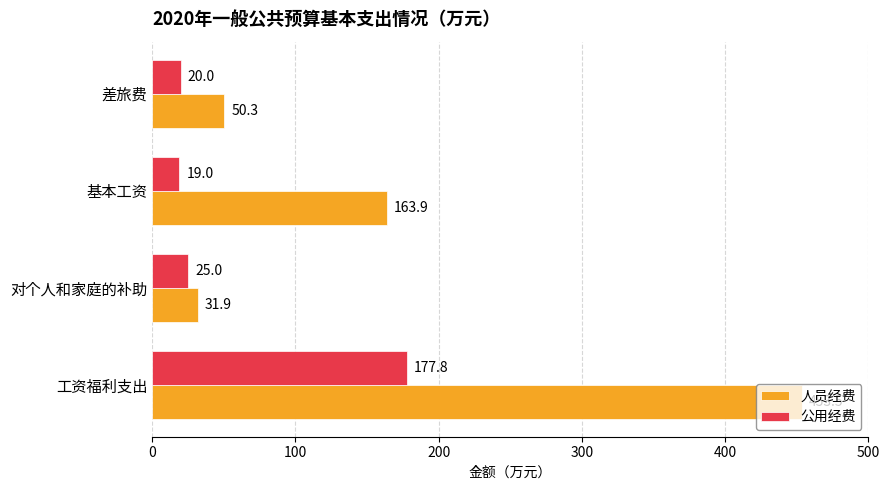

What are all the series names shown in the legend?

人员经费, 公用经费